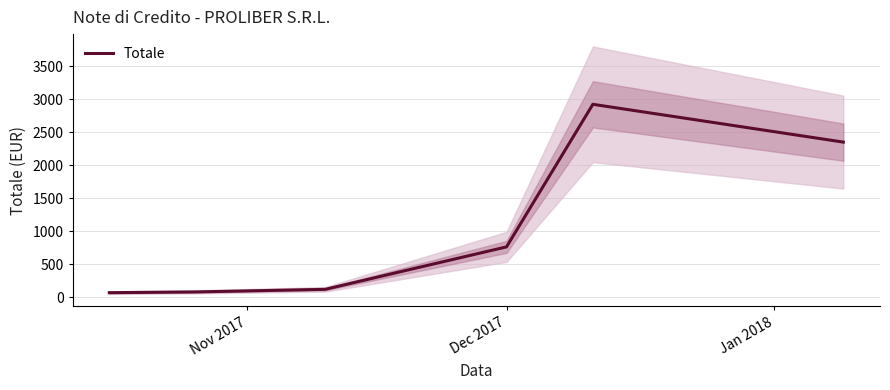

How many values are below 760?

3